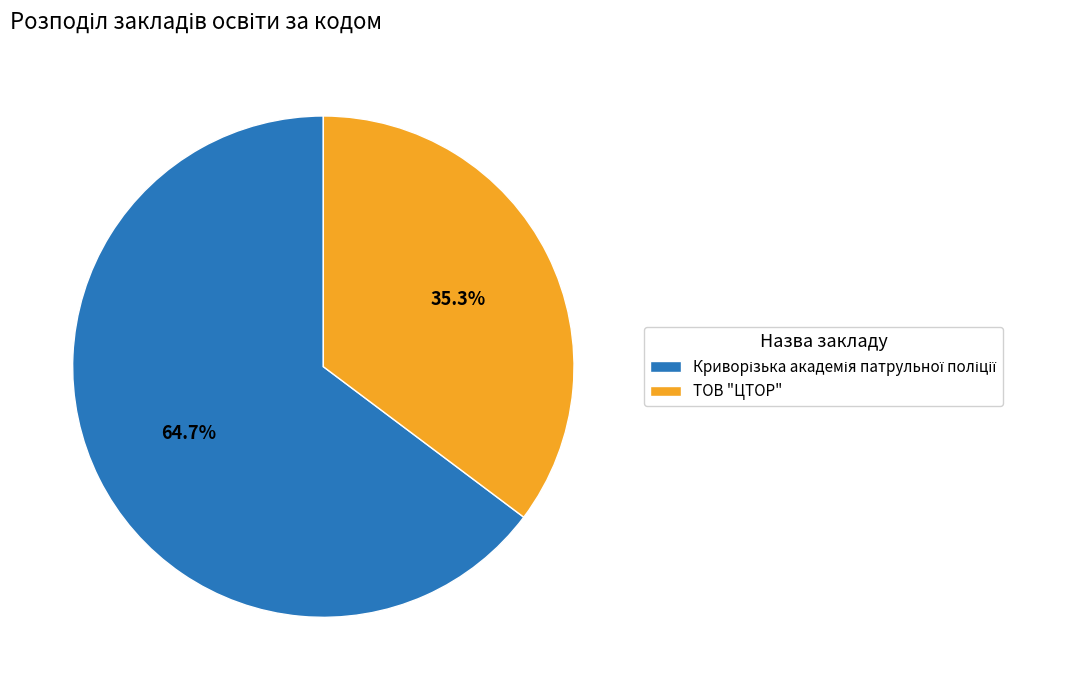

Which slice is the smallest?

ТОВ "ЦТОР"